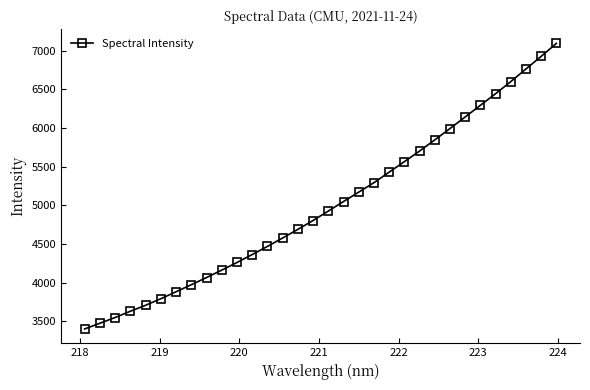

What is the difference between the maximum and second lowest values?

3620.6